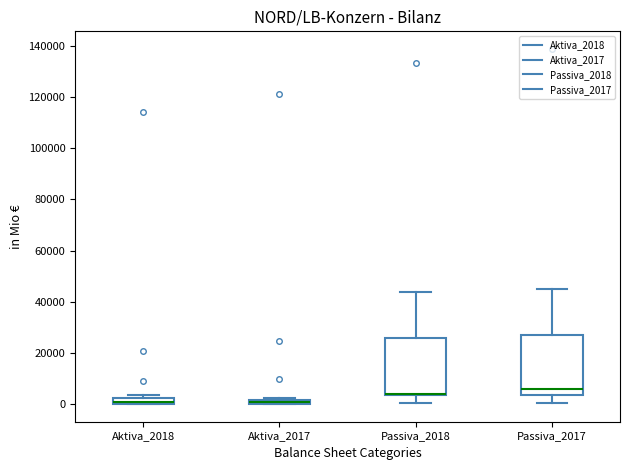

Where does the lower whisker of the box for Passiva_2017 end on the y-axis? The values are not printed on the chart, so give them approximately, as read against the axis.

0